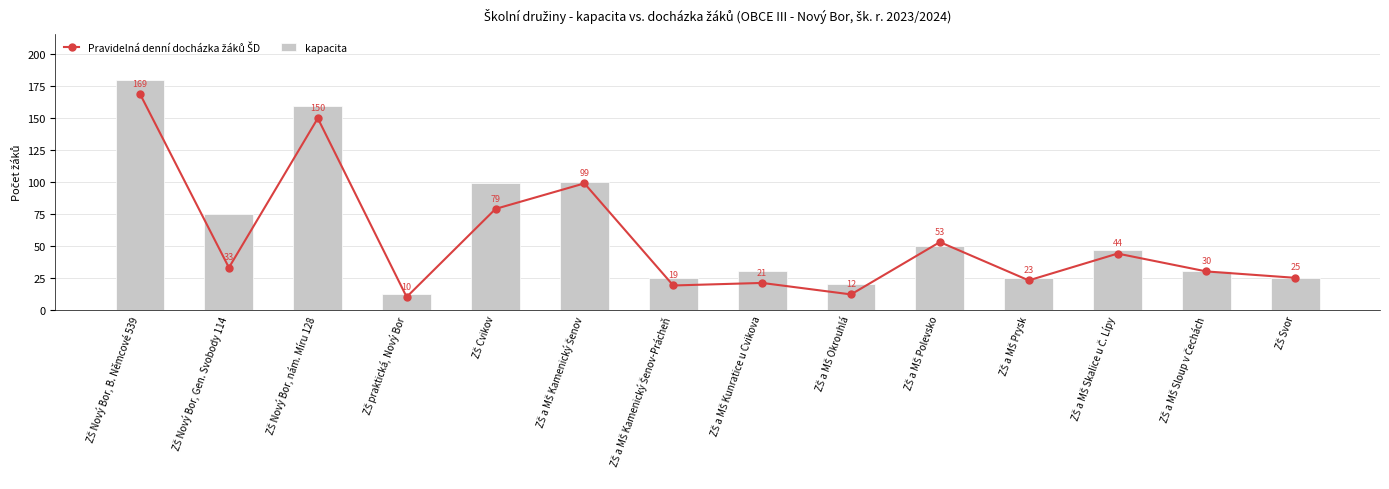

True or false: Pravidelná denní docházka žáků ŠD has a value of 23 at ZŠ a MŠ Prysk.

True